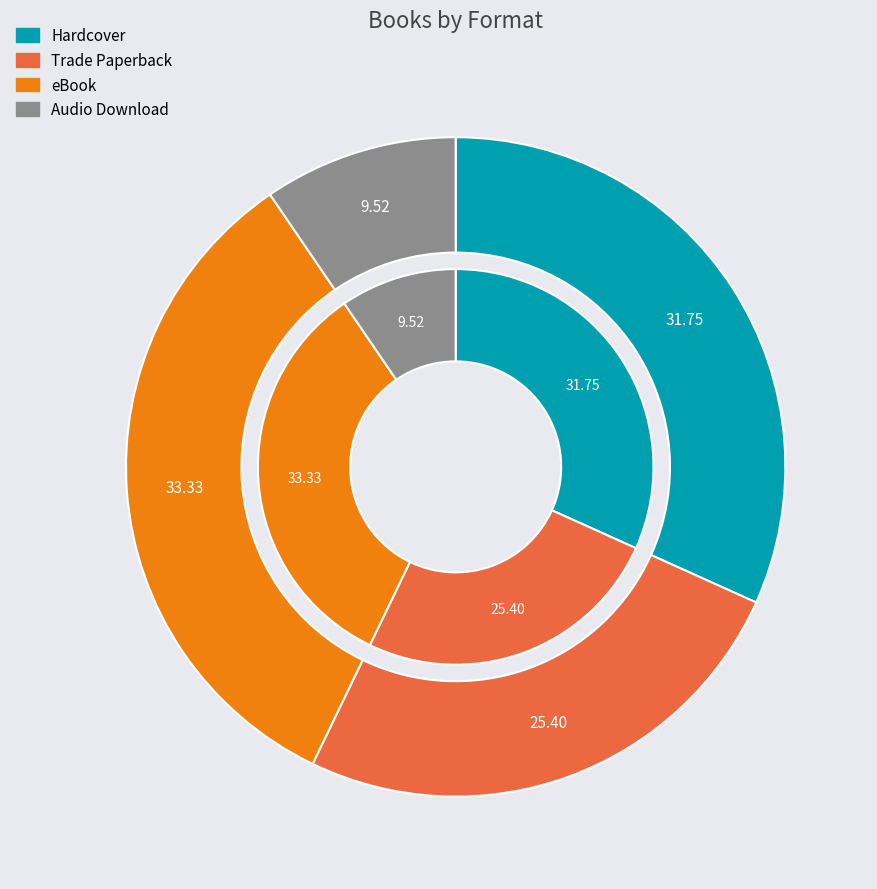

How many slices are in this pie chart?

4